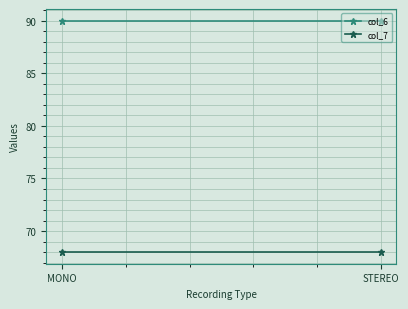

The value of col_7 at STEREO is 46. True or false?

False